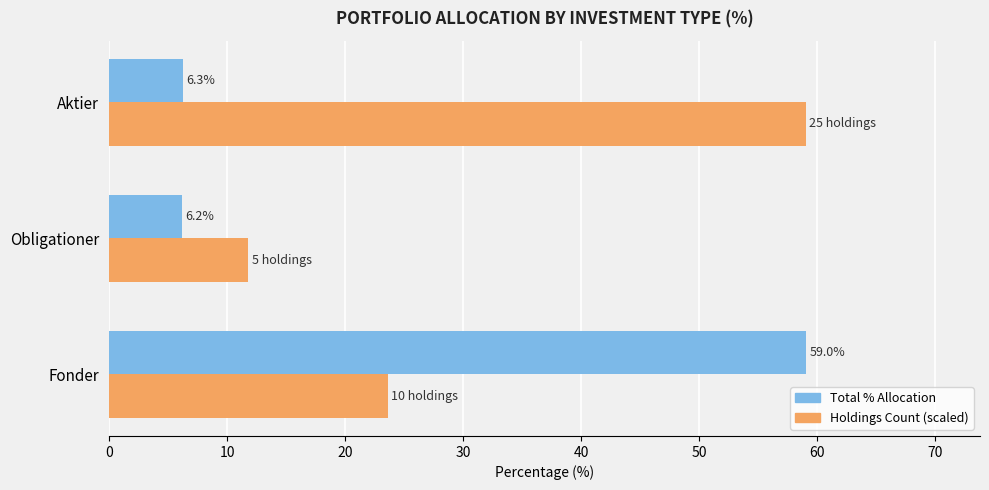

What is the difference between the Total % Allocation values at Fonder and Aktier?

52.7